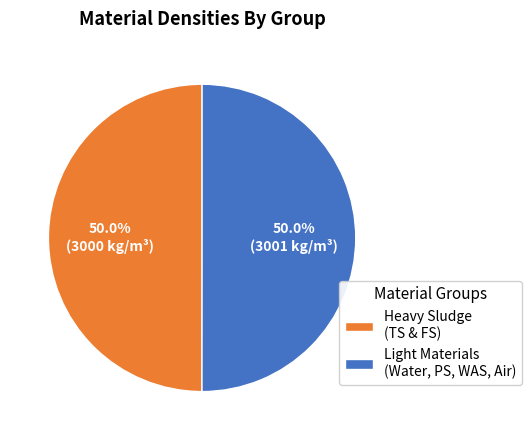

What percentage is NOT represented by Light Materials (Water, PS, WAS, Air)?

50.0%